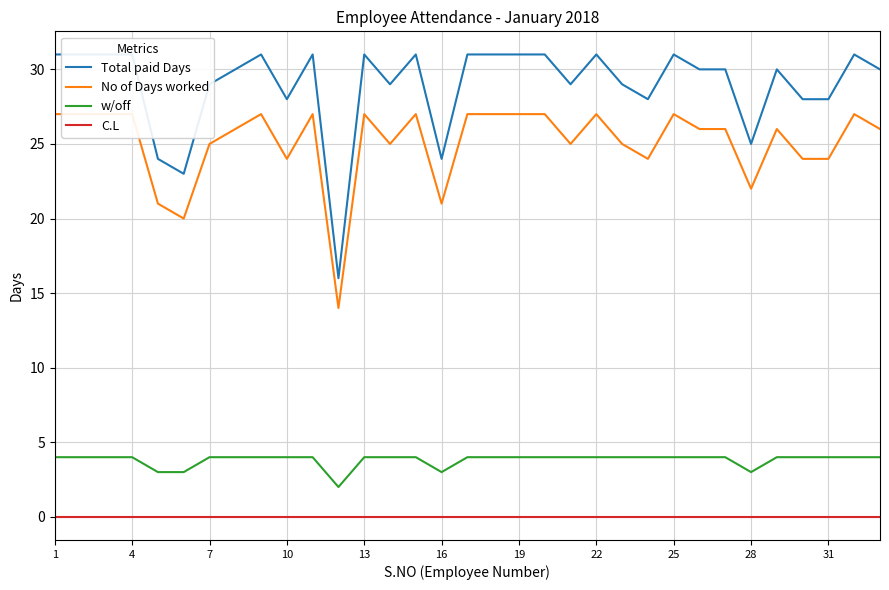

Which series has the largest total across all categories?

Total paid Days